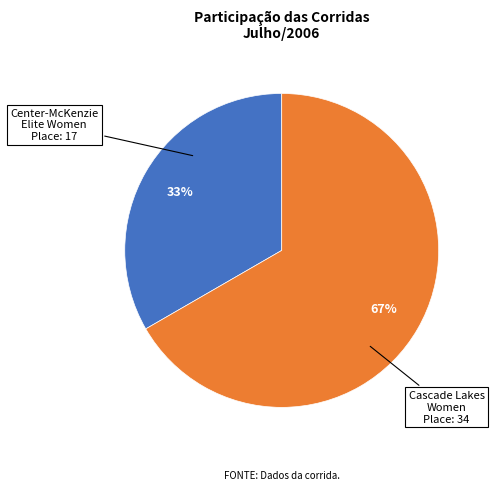

How many segments does this pie chart have?

2